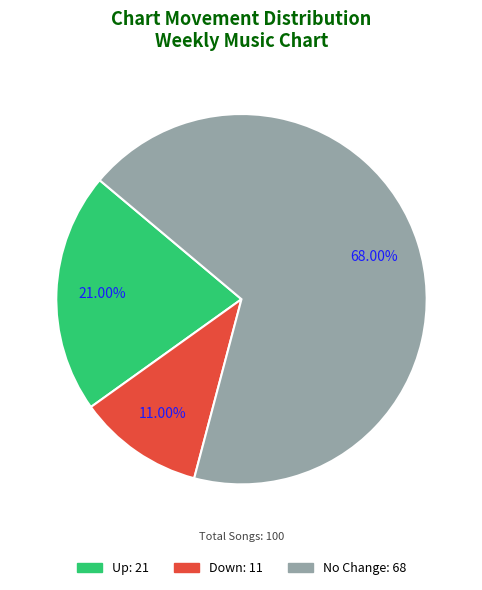

Is there any slice that represents more than half of the pie?

Yes